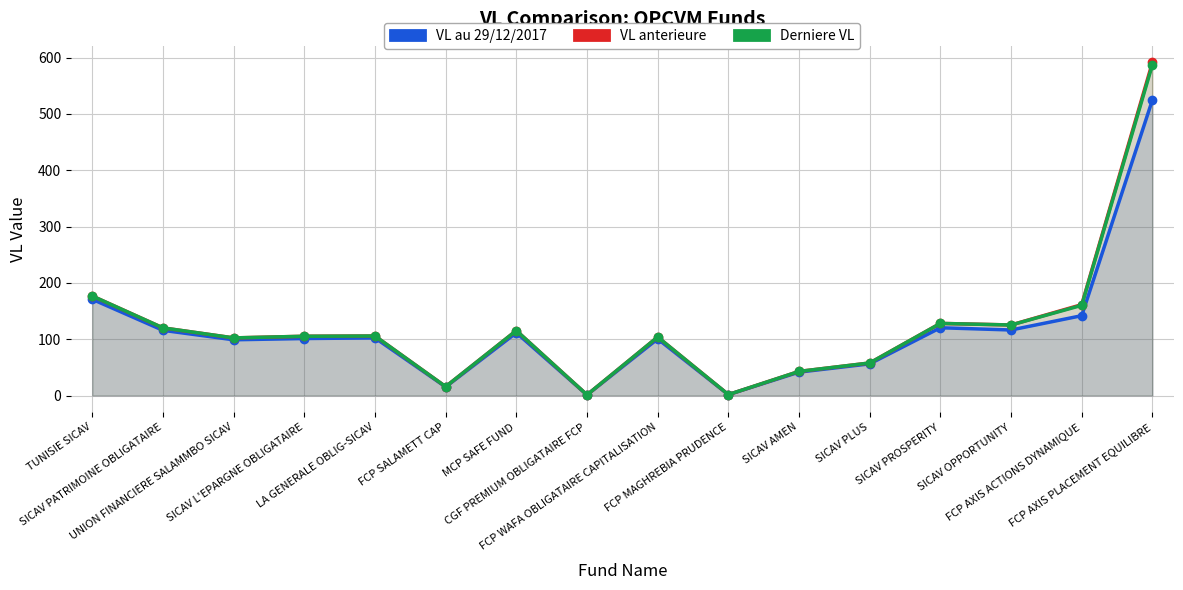

The value of VL au 29/12/2017 at SICAV PLUS is 96.9. True or false?

False